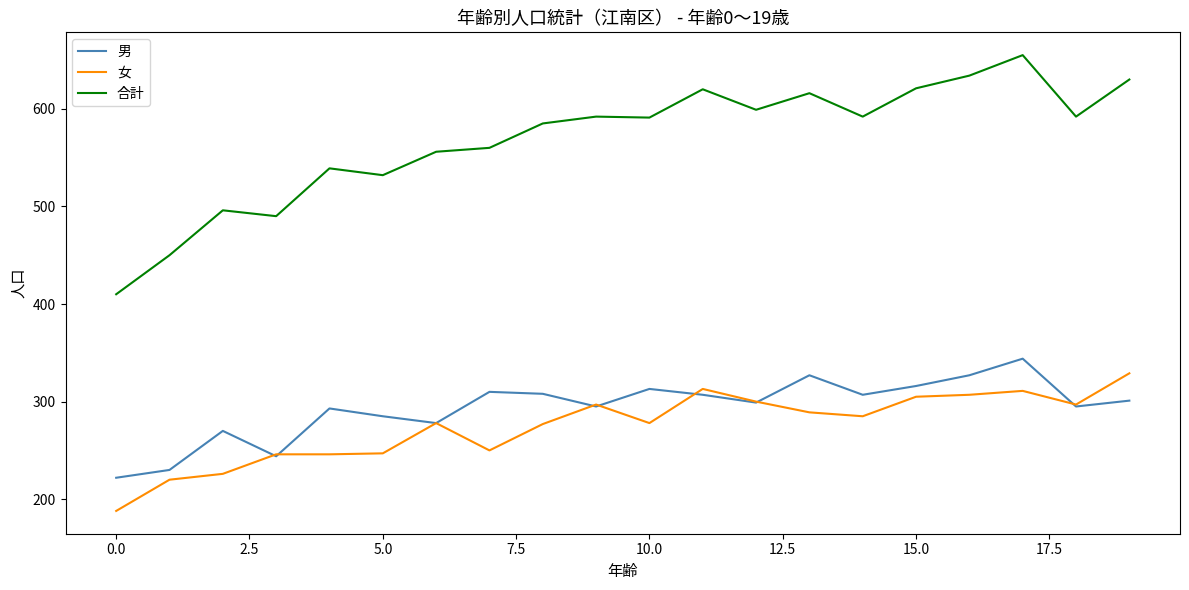

What is the maximum value for 男?

344